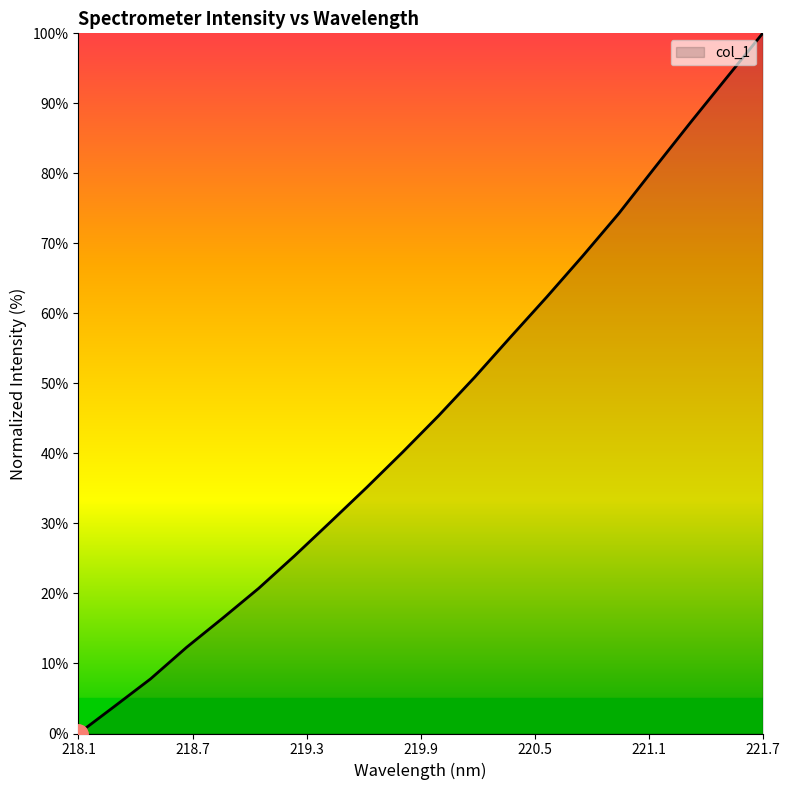

Reading left to right, transcribe all the data shown in this chart.

0.0	3.9	7.8	12.3	16.5	20.7	25.4	30.2	35.1	40.2	45.4	50.9	56.6	62.3	68.2	74.3	80.8	87.3	93.7	100.0